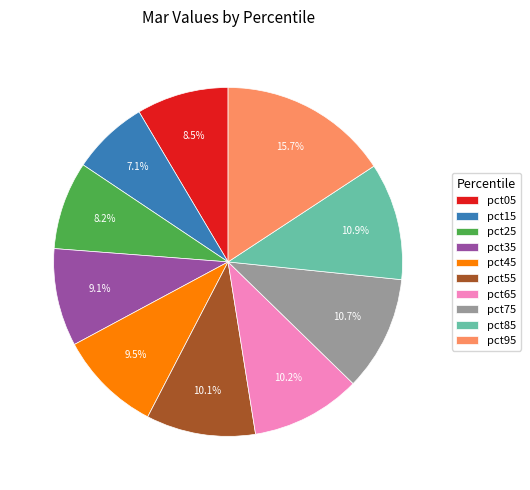

Count the number of slices in the pie.

10